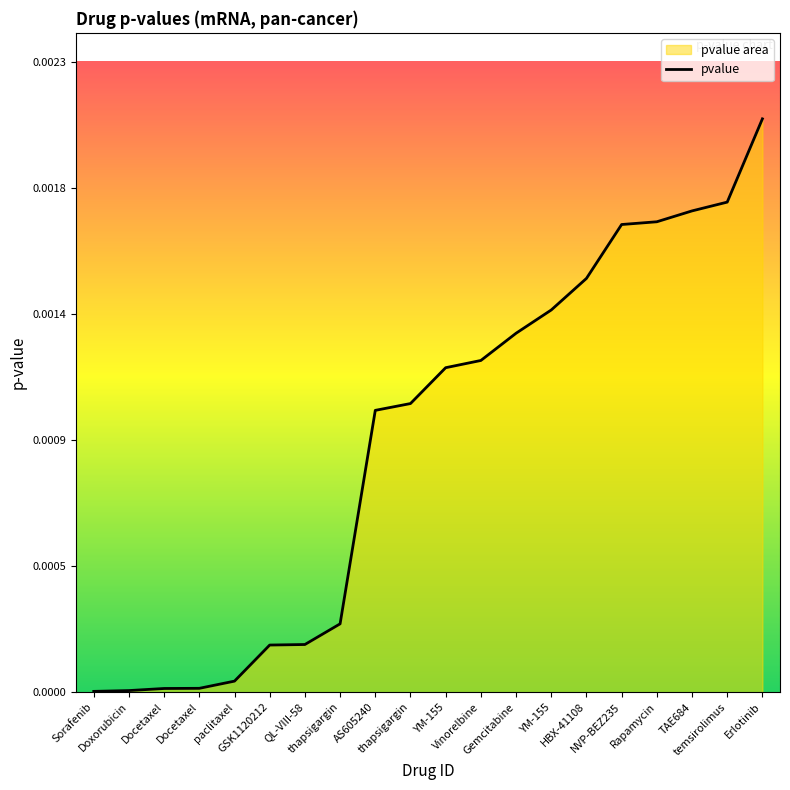

Rank the categories by value from highest to lowest.

Erlotinib, temsirolimus, TAE684, Rapamycin, NVP-BEZ235, HBX-41108, YM-155, Gemcitabine, Vinorelbine, YM-155, thapsigargin, AS605240, thapsigargin, QL-VIII-58, GSK1120212, paclitaxel, Docetaxel, Docetaxel, Doxorubicin, Sorafenib